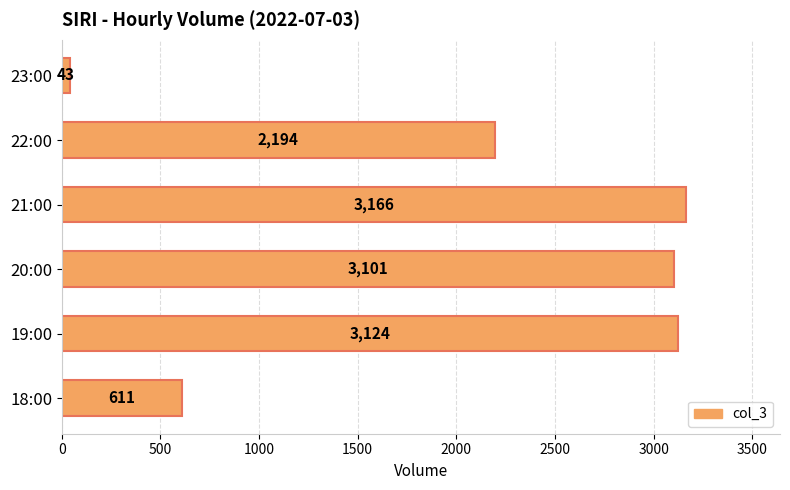

Reading top to bottom, extract all data points from this chart.

23:00=43	22:00=2194	21:00=3166	20:00=3101	19:00=3124	18:00=611